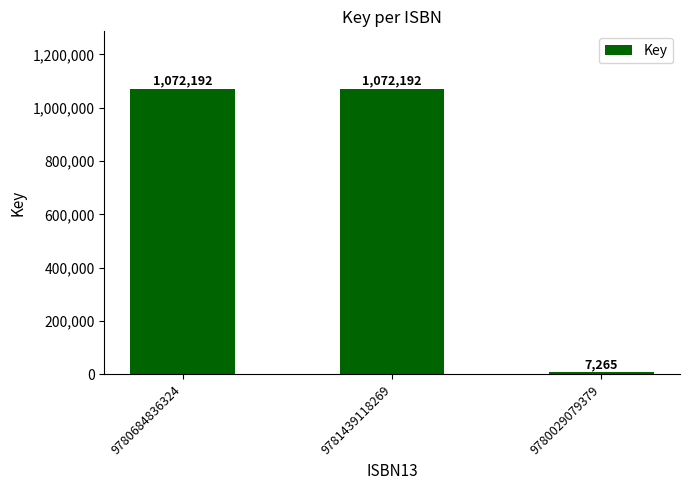

What is the sum of all values?

2151649